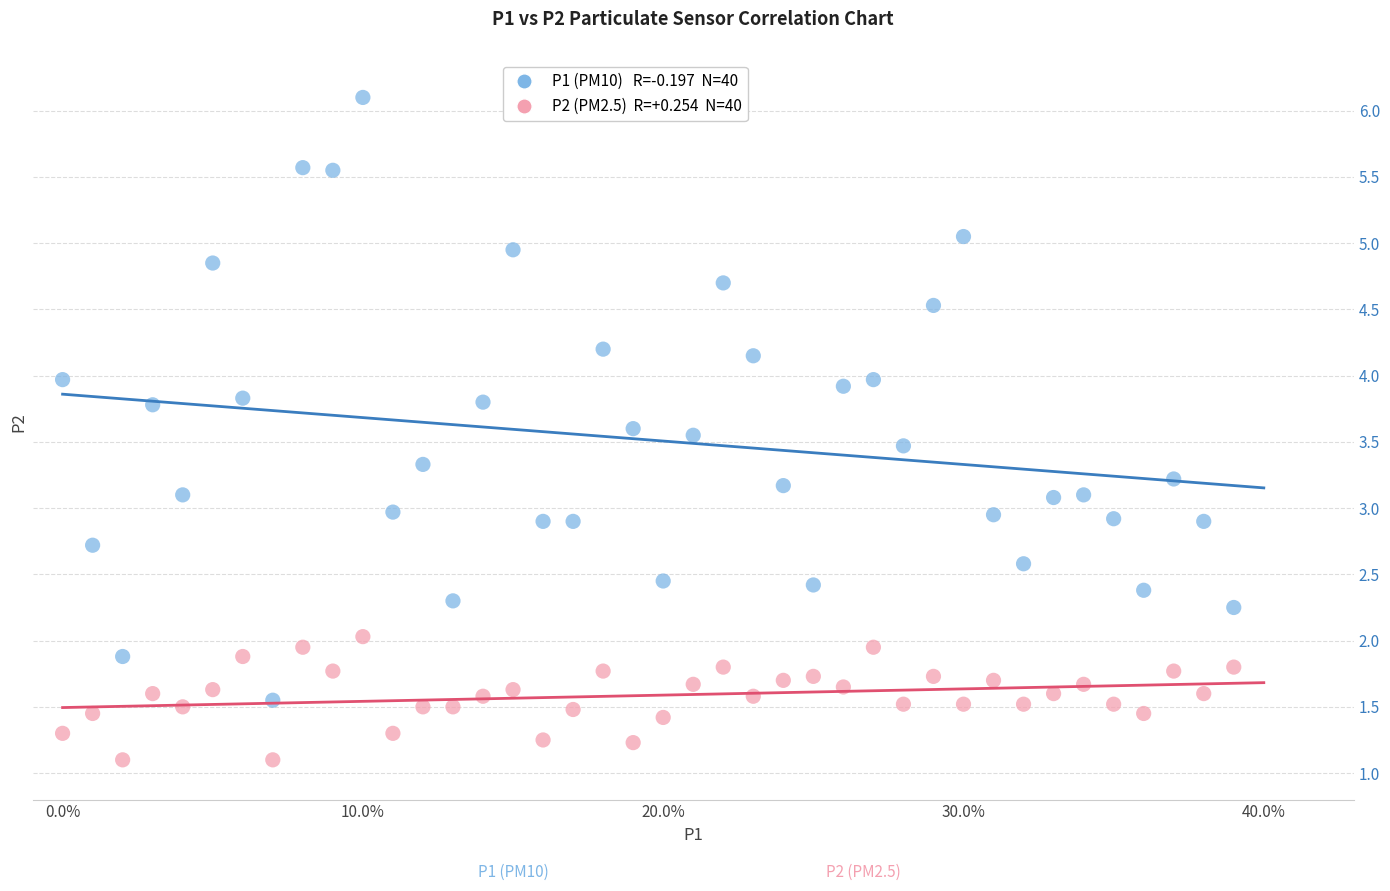

Across all data points, what is the range of Y values (max minus min)?

5.0